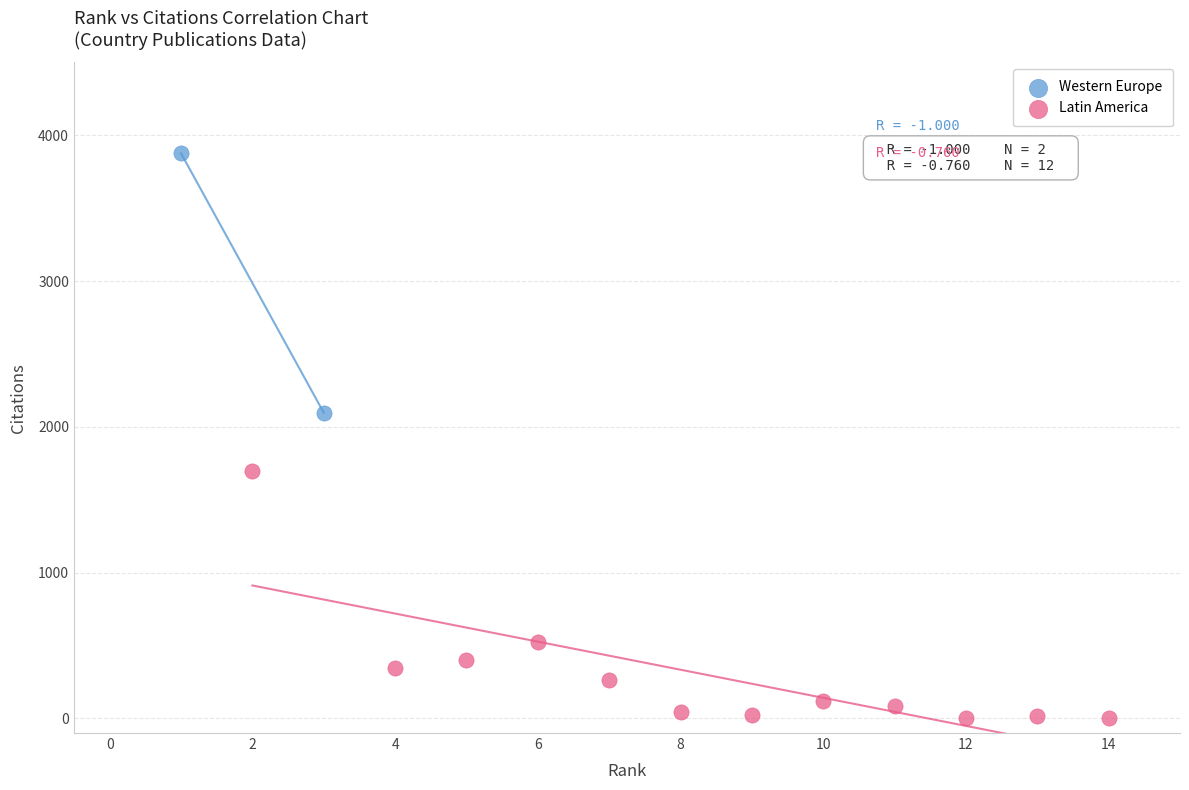

What are all the series names shown in the legend?

Western Europe, Latin America